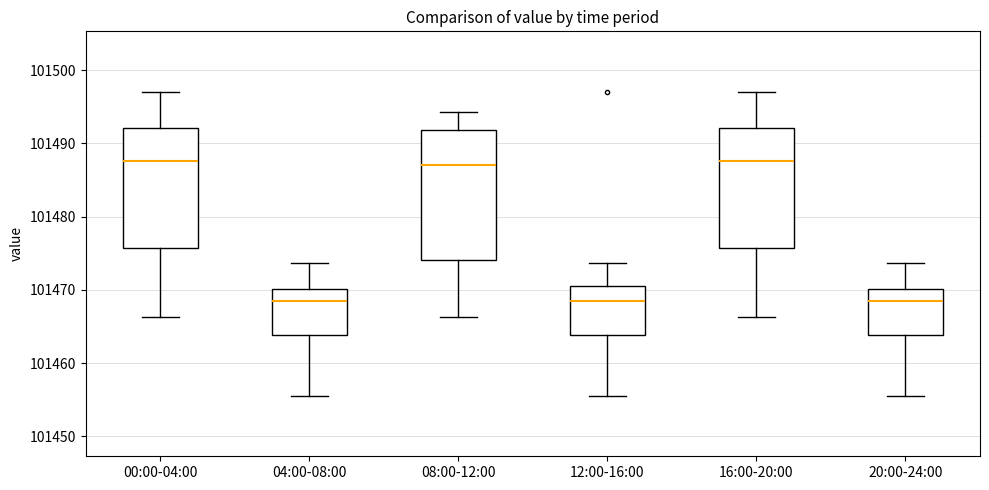

Where does the upper whisker of the box for 04:00-08:00 end on the y-axis? The values are not printed on the chart, so give them approximately, as read against the axis.

101474